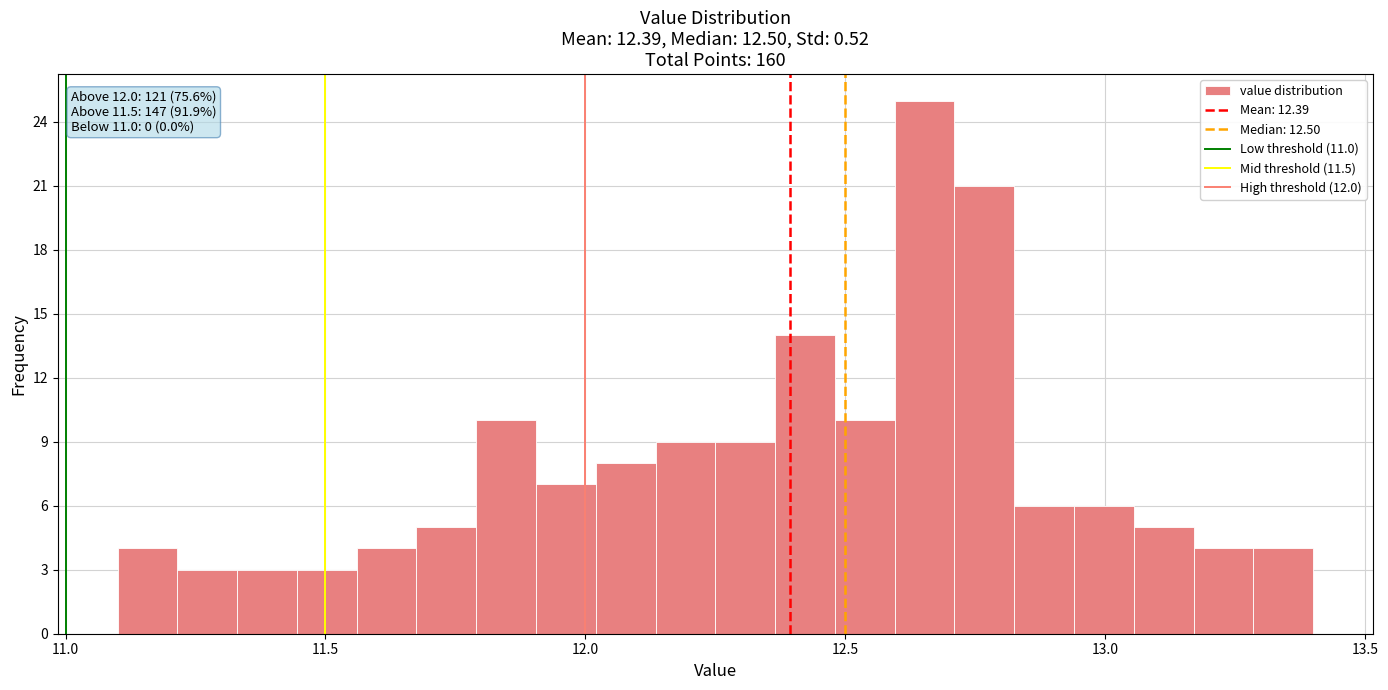

Around what value on the x-axis is the tallest bar? Give the approximate position of its centre, as read against the axis.

12.65